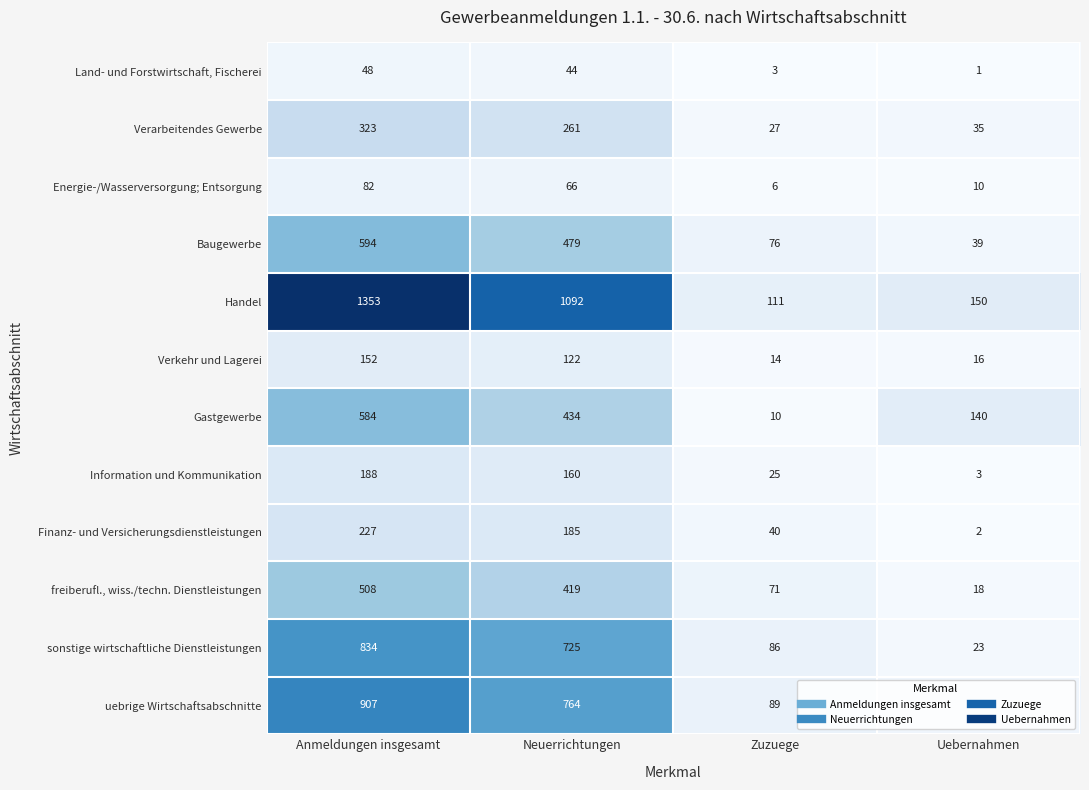

What is the minimum value shown in the chart?

1